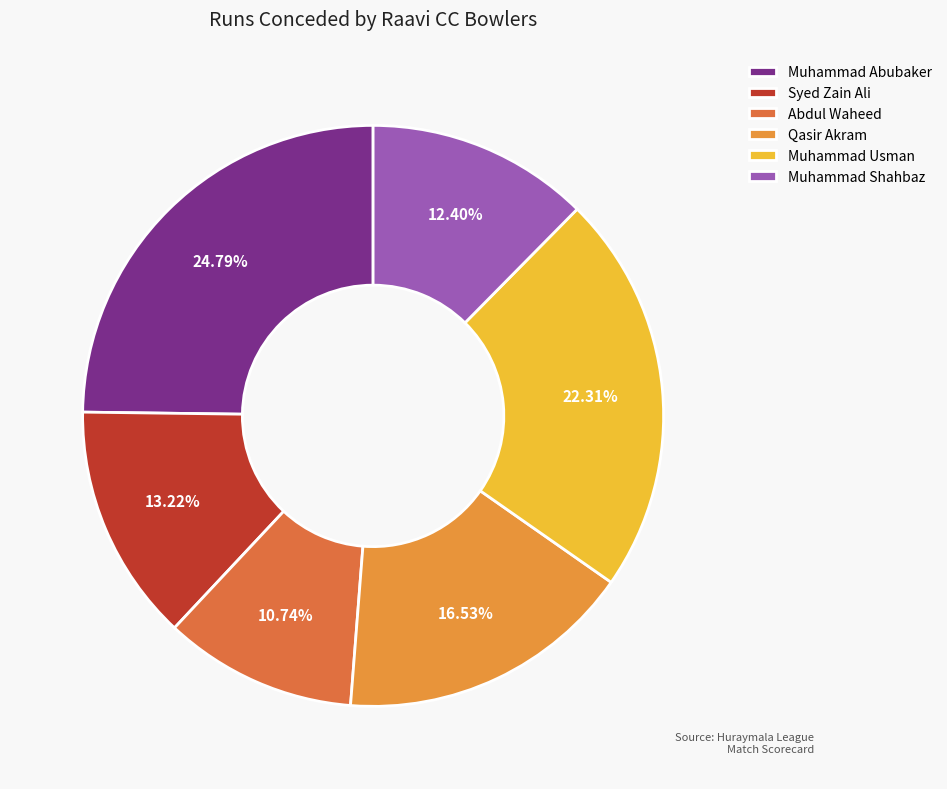

Do Abdul Waheed and Muhammad Shahbaz together represent more than half of the pie?

No